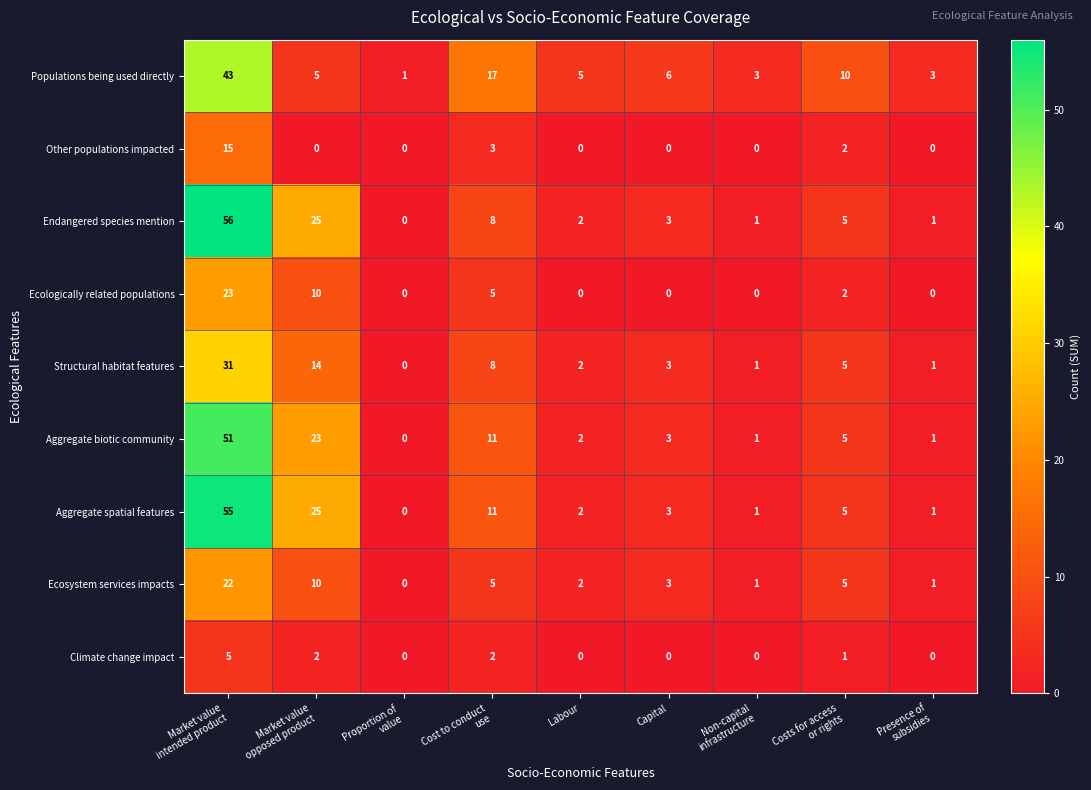

The Structural habitat features series shows 5 at Capital. True or false?

False